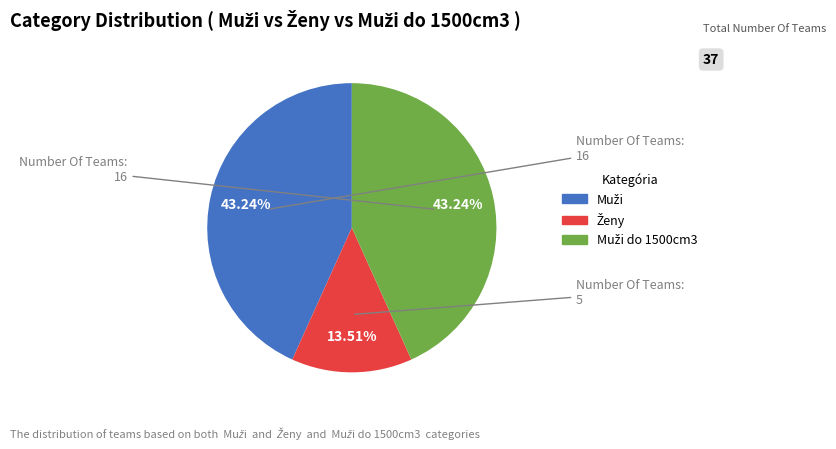

Is there a majority slice in this chart?

No